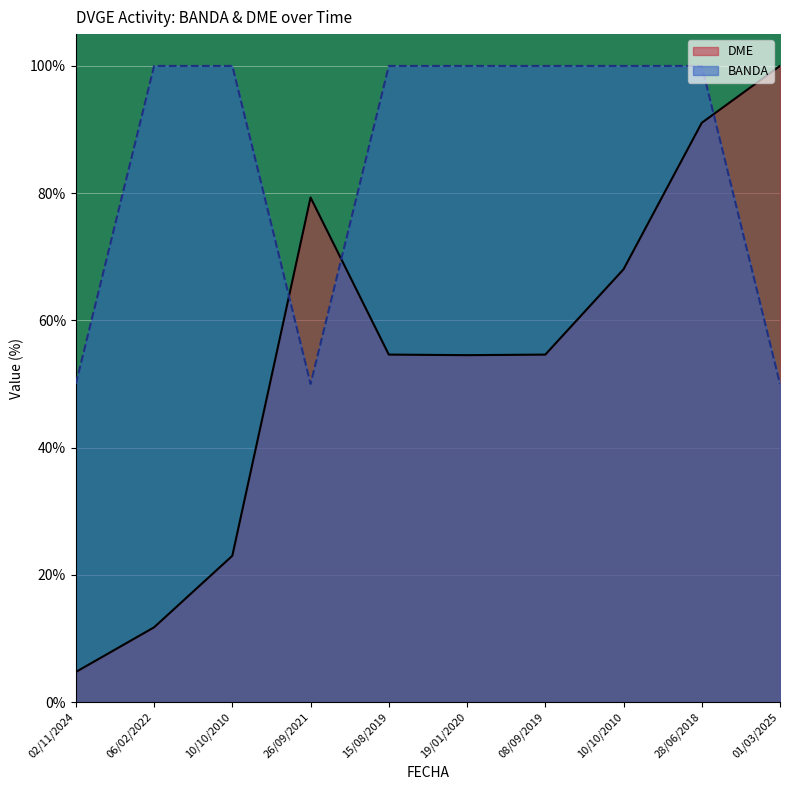

How many interior local valleys does the BANDA series have?

1